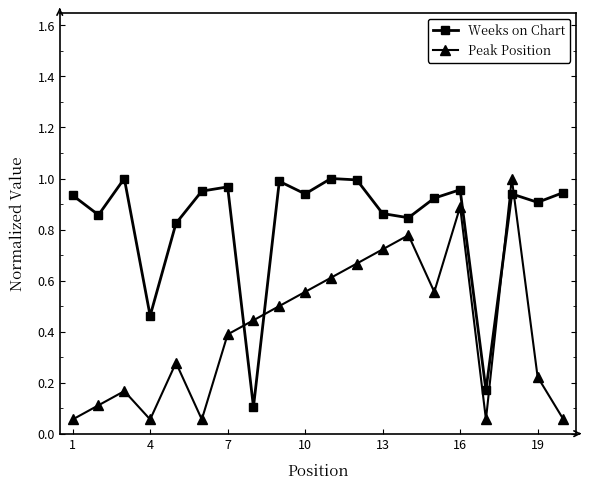

What is the sum of all Peak Position values?

8.2